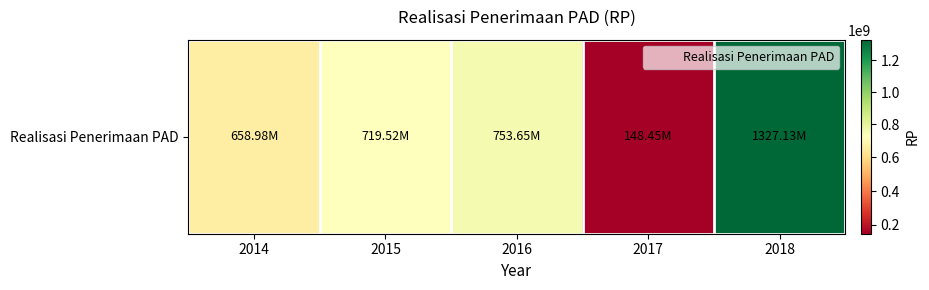

What is the minimum value shown in the chart?

148452200